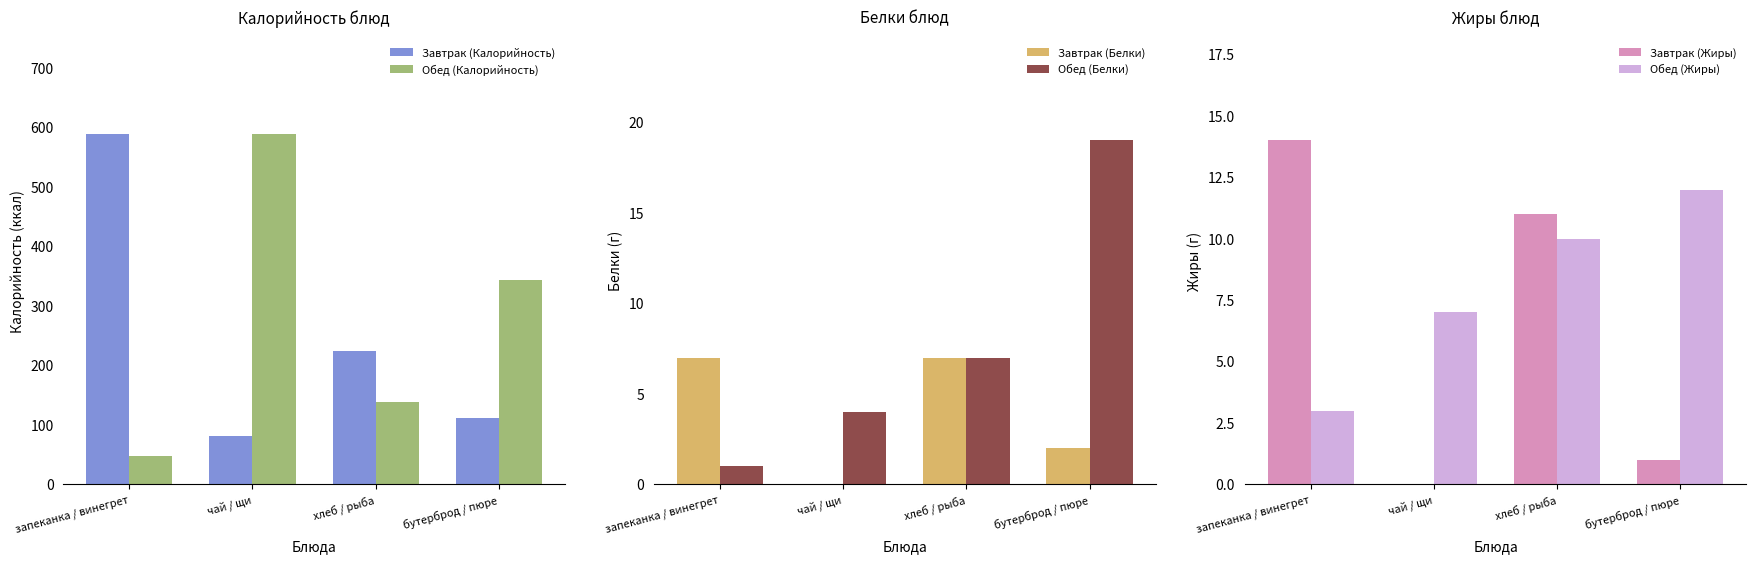

Which label corresponds to the largest value in the chart?

запеканка / винегрет